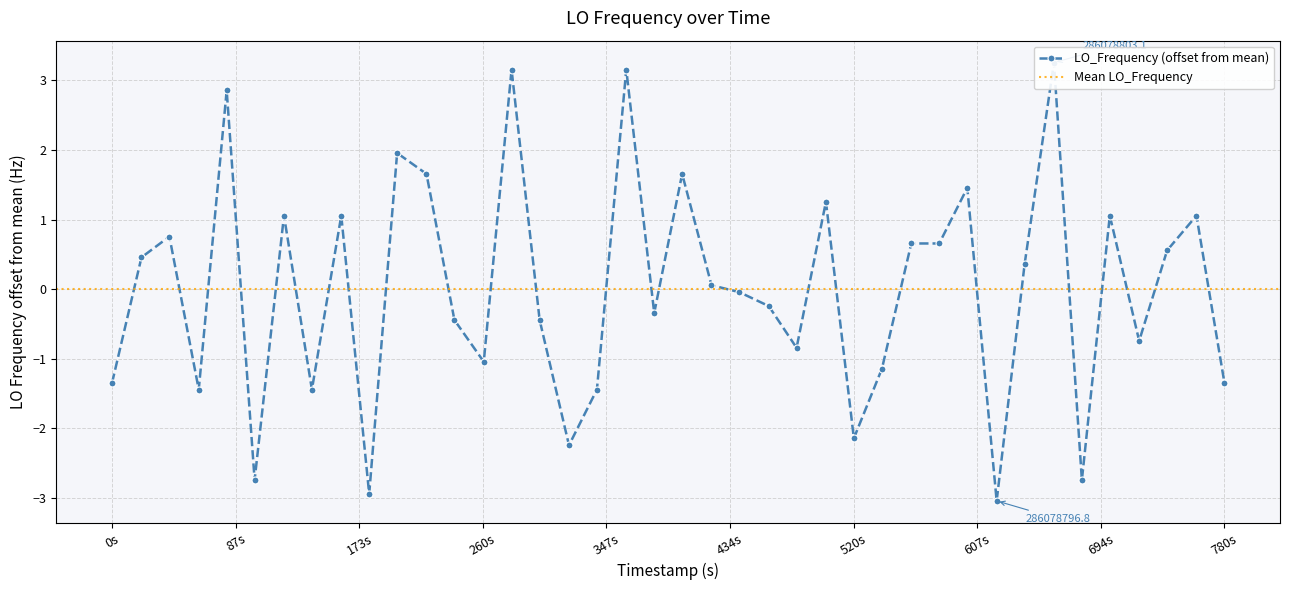

What is the approximate value at 694s?

1.1